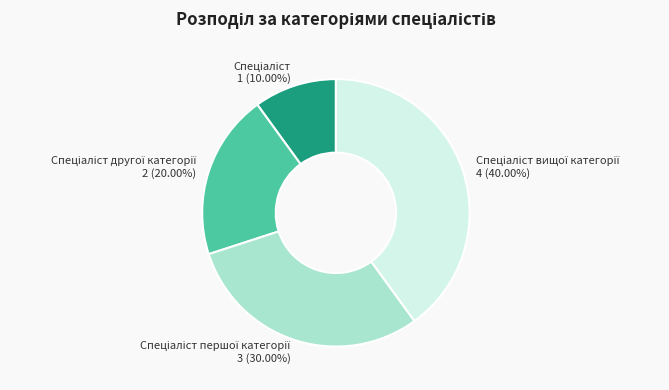

Is there any slice that represents more than half of the pie?

No